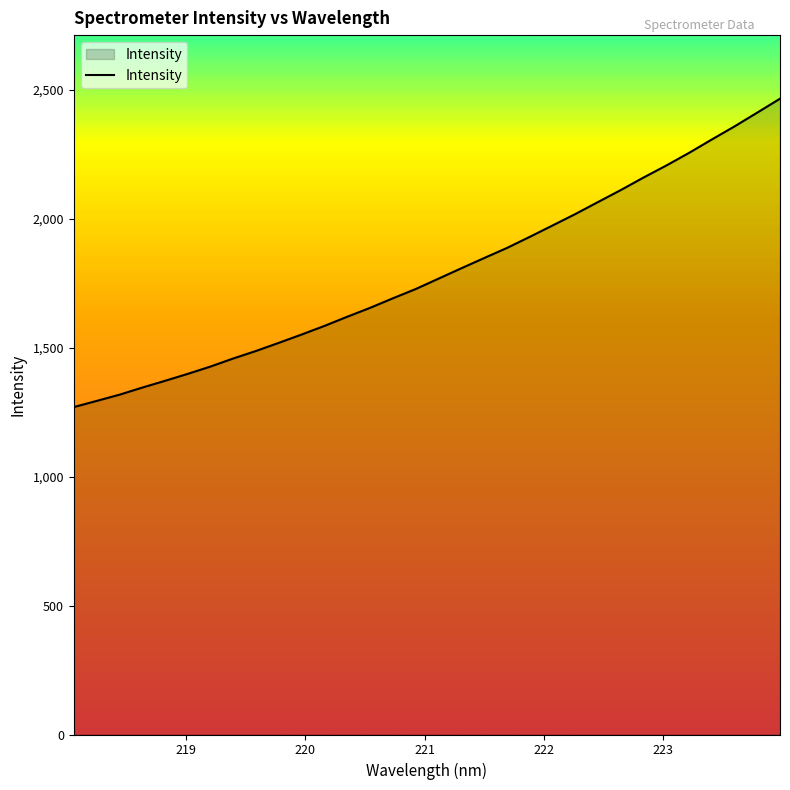

What is the difference between the maximum and minimum values?

1195.6